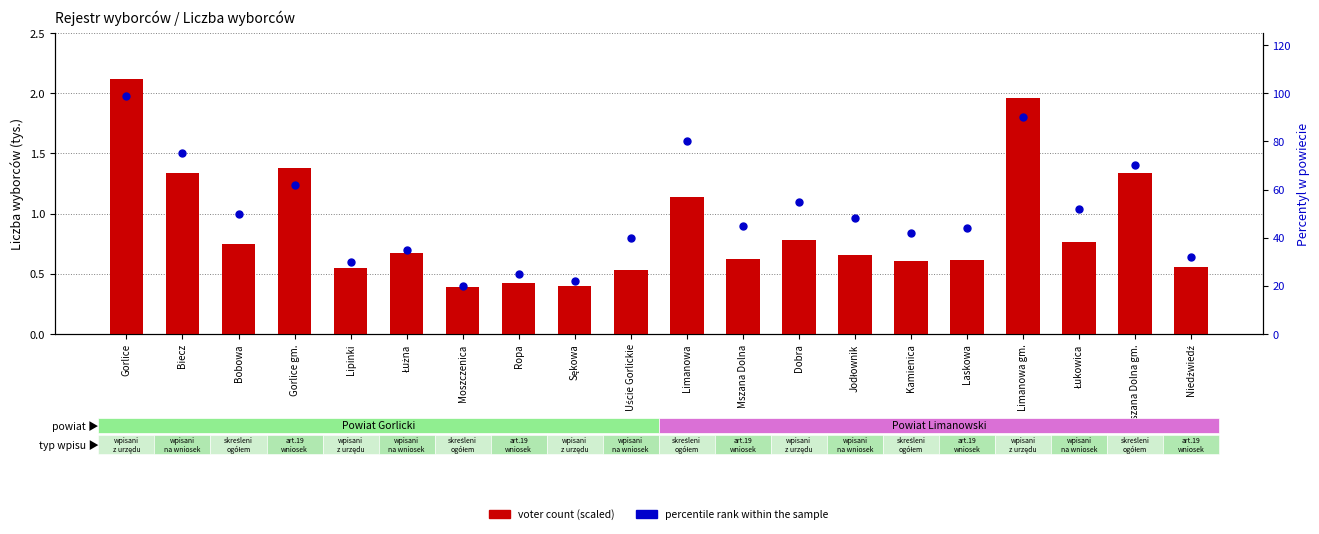

At which category is the sum across all series the highest?

Gorlice